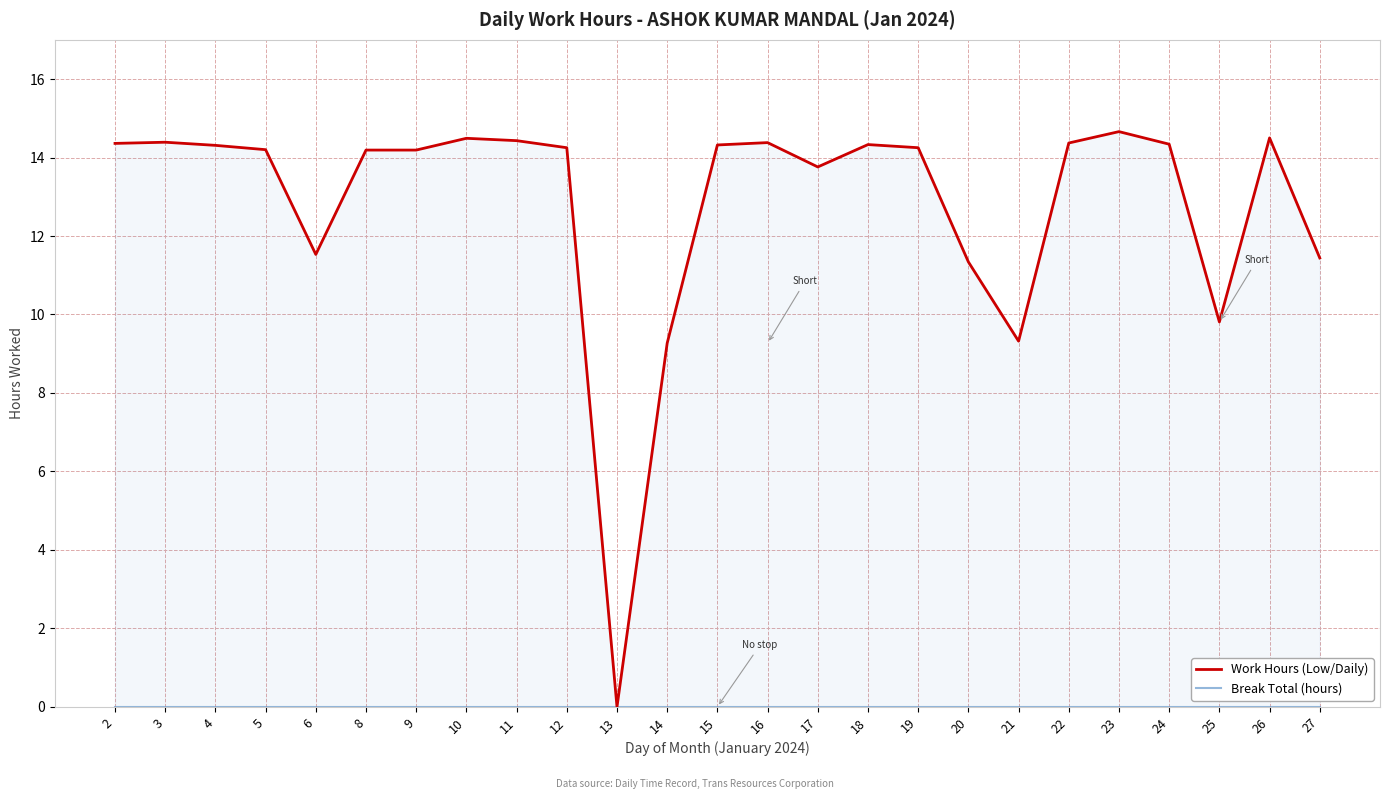

List the series in order of their overall mean, lowest first.

Break Total (hours), Work Hours (Low/Daily)